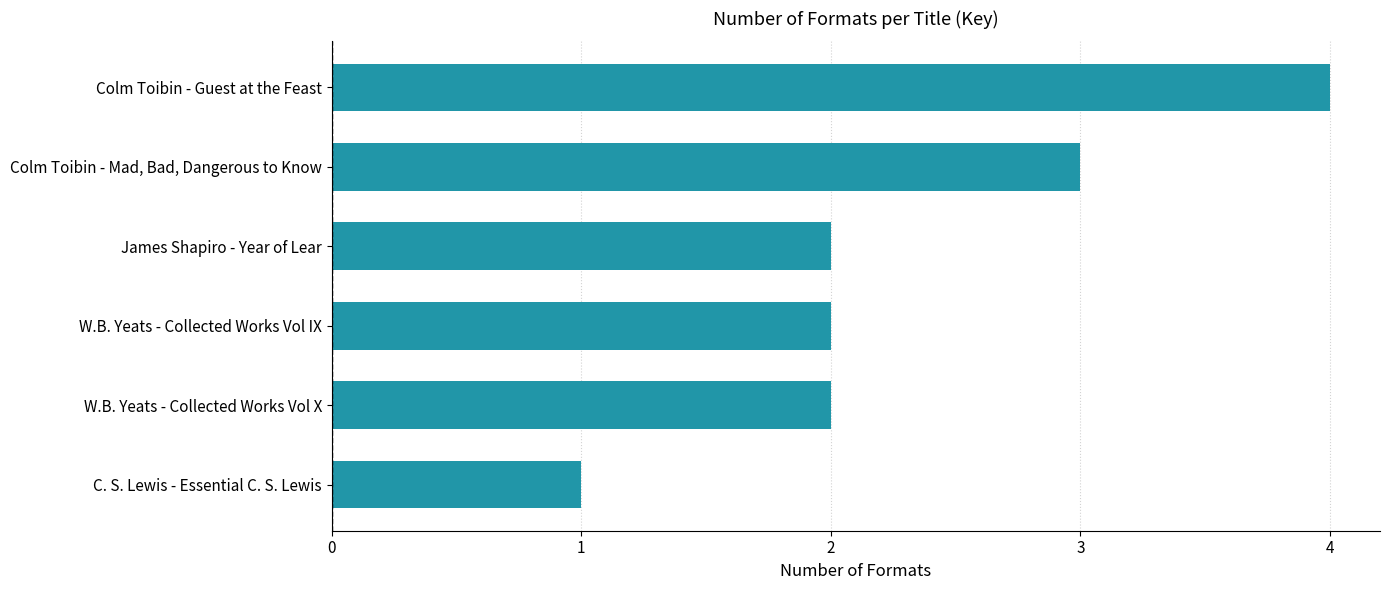

Reading bottom to top, transcribe all the data shown in this chart.

C. S. Lewis - Essential C. S. Lewis=1	W.B. Yeats - Collected Works Vol X=2	W.B. Yeats - Collected Works Vol IX=2	James Shapiro - Year of Lear=2	Colm Toibin - Mad, Bad, Dangerous to Know=3	Colm Toibin - Guest at the Feast=4